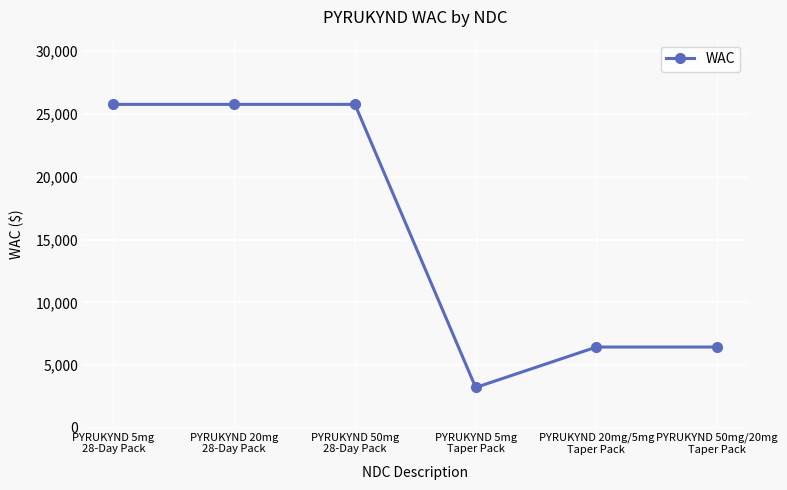

What is the maximum value shown in the chart?

25760